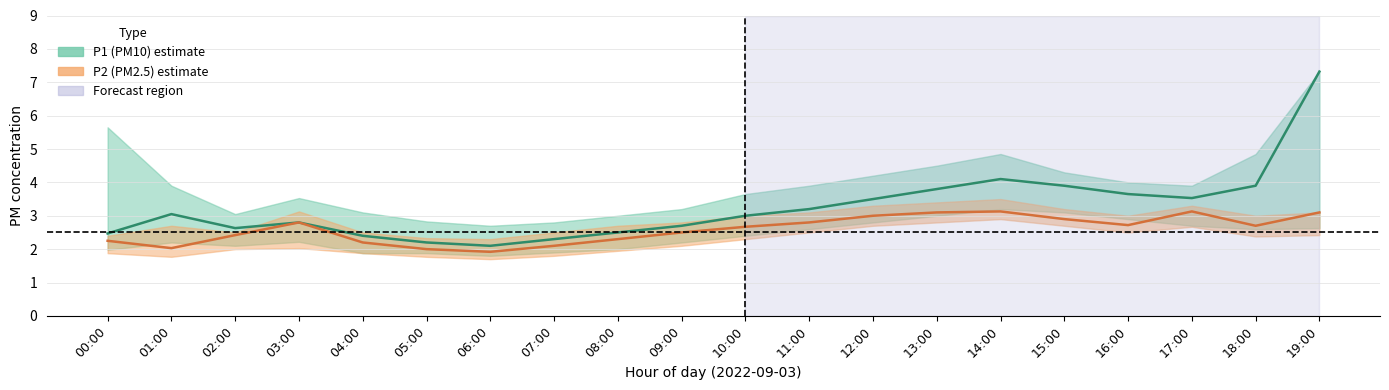

Which has a higher value, 09:00 or 08:00?

09:00